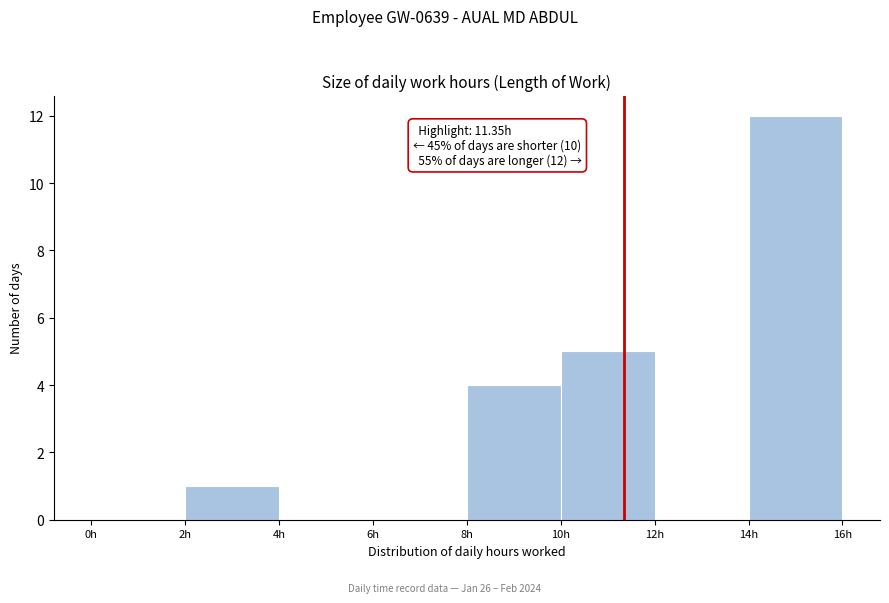

Over which range of the x-axis is the bar tallest?

14 to 16